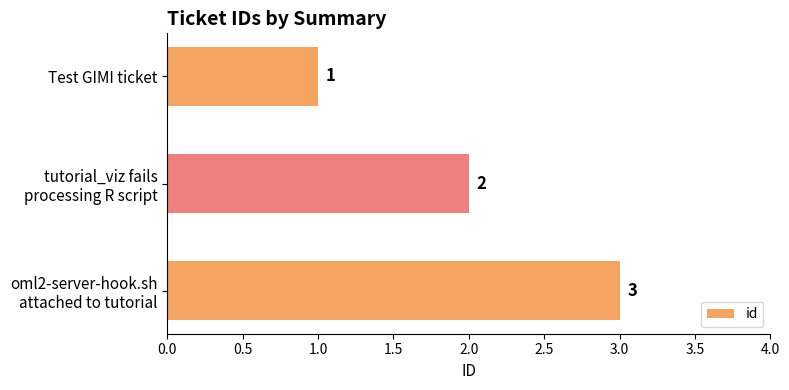

What is the average value?

2